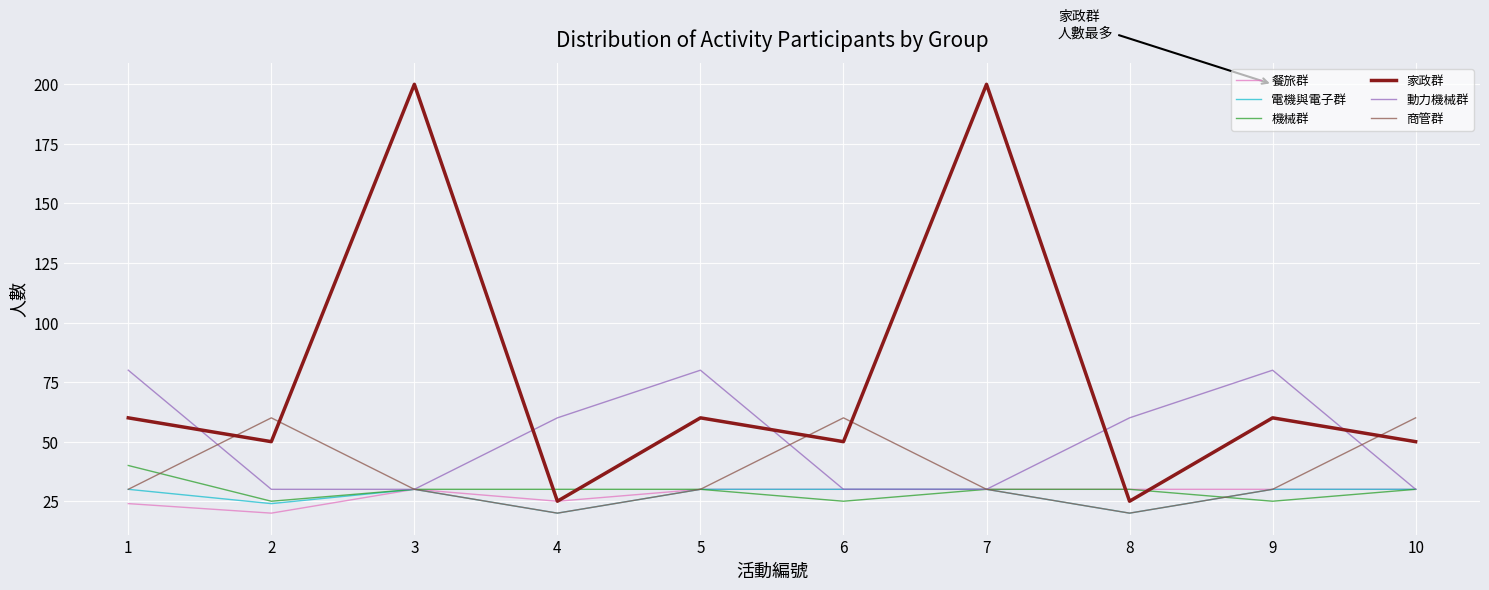

What is the smallest value displayed?

20